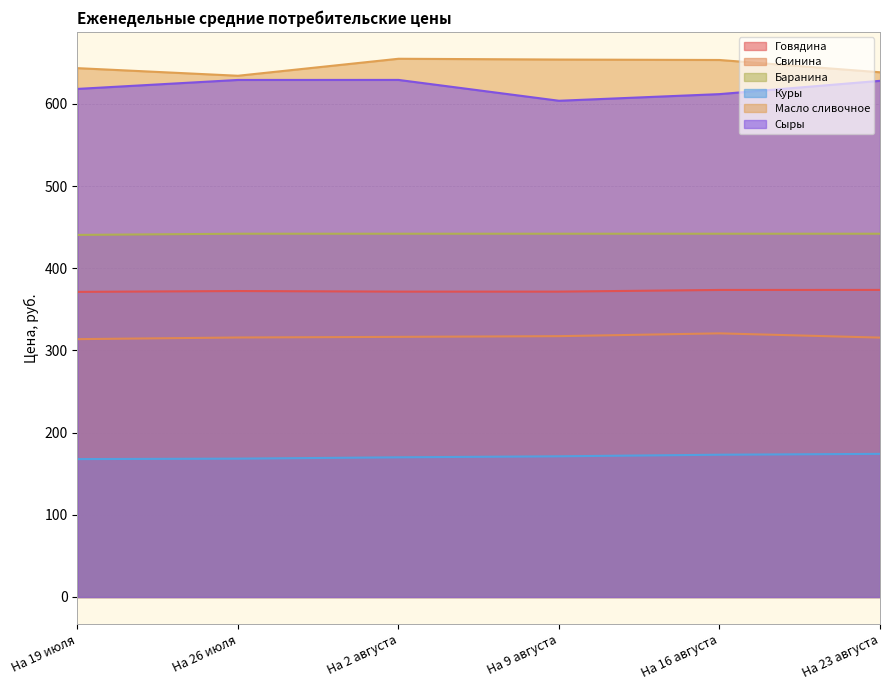

At which category does Свинина reach its first local peak?

На 16 августа